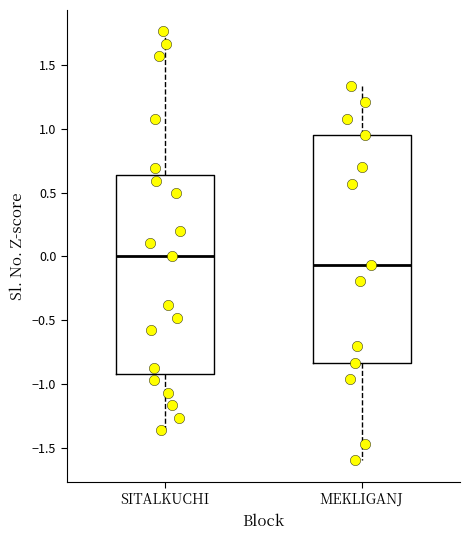

Reading left to right, read every box against the y-axis: the position of its median line, the range the box covers, and the ends of its whiskers. The values are not printed on the chart, so give them approximately, as read against the axis.

SITALKUCHI: median 0.00, box -0.90 to 0.65, whiskers -1.35 to 1.75
MEKLIGANJ: median -0.05, box -0.85 to 0.95, whiskers -1.60 to 1.35